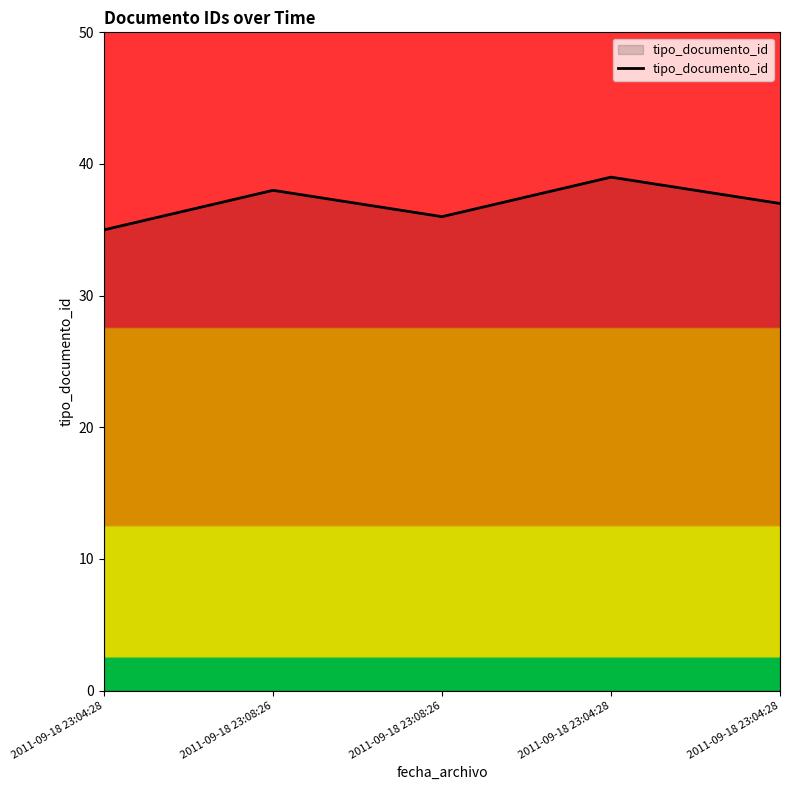

How many series are shown in this chart?

1